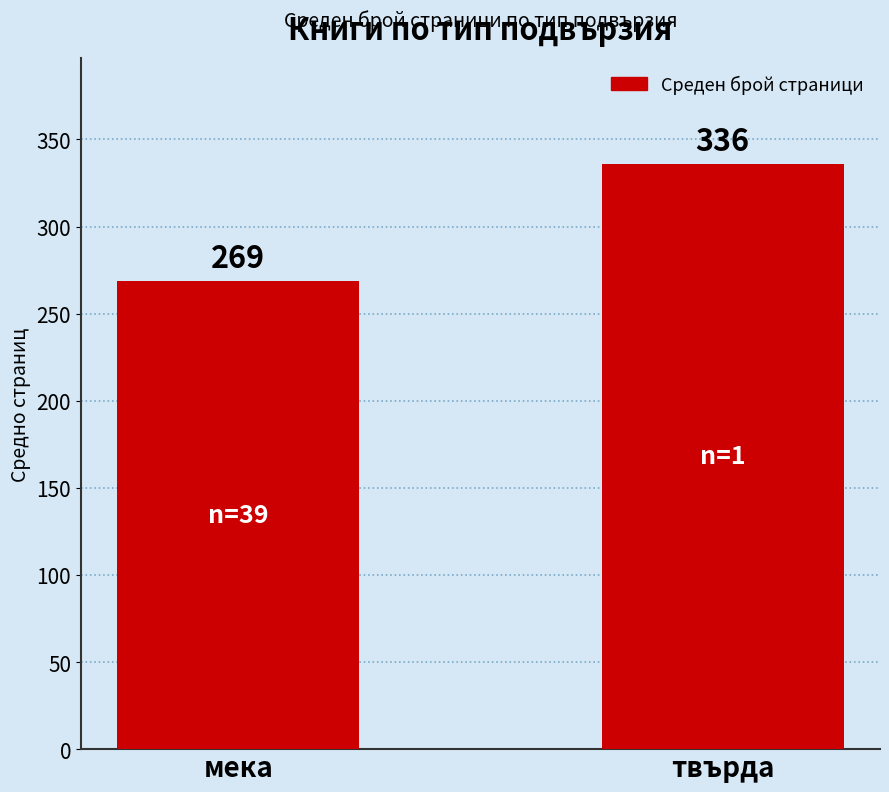

Where is the data nearest to the value 302?

мека